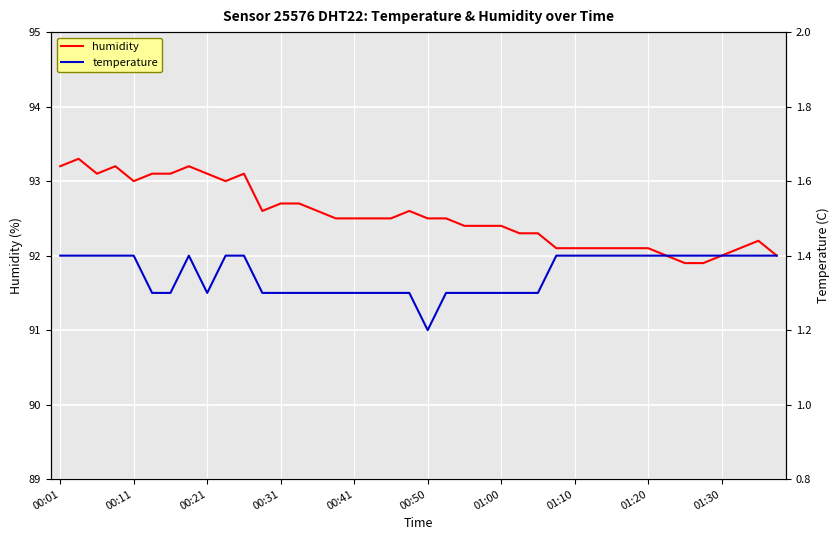

True or false: temperature and humidity cross at least once.

False